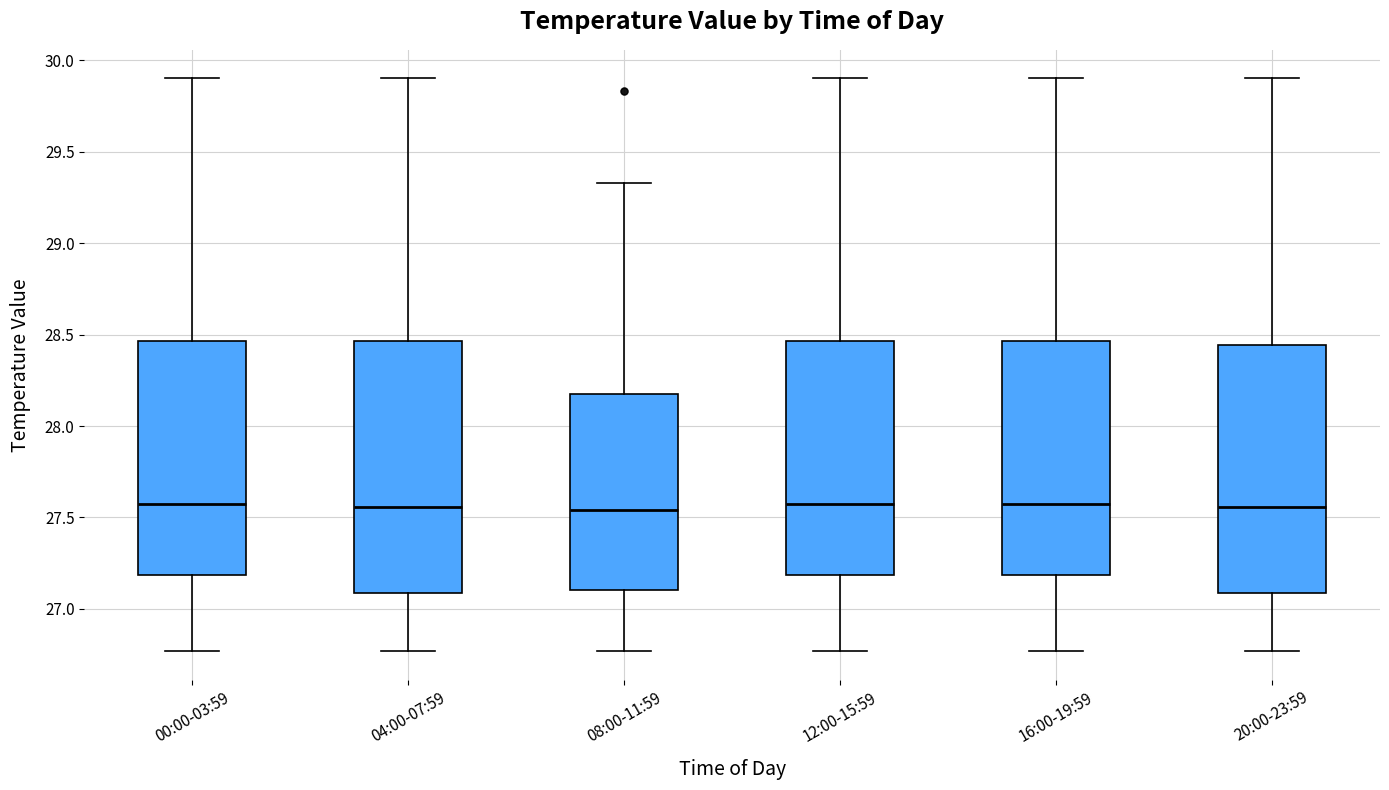

Reading left to right, read every box against the y-axis: the position of its median line, the range the box covers, and the ends of its whiskers. The values are not printed on the chart, so give them approximately, as read against the axis.

00:00-03:59: median 27.60, box 27.20 to 28.45, whiskers 26.75 to 29.90
04:00-07:59: median 27.55, box 27.10 to 28.45, whiskers 26.75 to 29.90
08:00-11:59: median 27.55, box 27.10 to 28.20, whiskers 26.75 to 29.35
12:00-15:59: median 27.60, box 27.20 to 28.45, whiskers 26.75 to 29.90
16:00-19:59: median 27.60, box 27.20 to 28.45, whiskers 26.75 to 29.90
20:00-23:59: median 27.55, box 27.10 to 28.45, whiskers 26.75 to 29.90